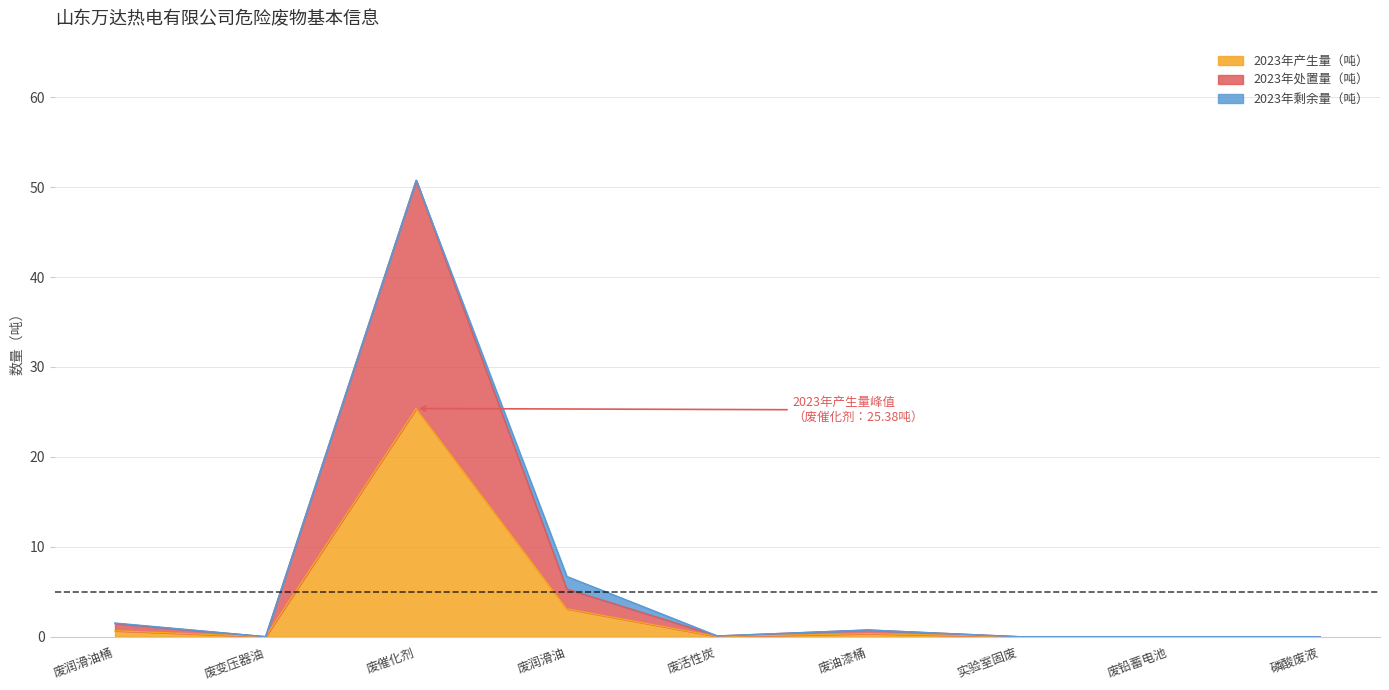

What is the label of the 7th point from the left?

实验室固废